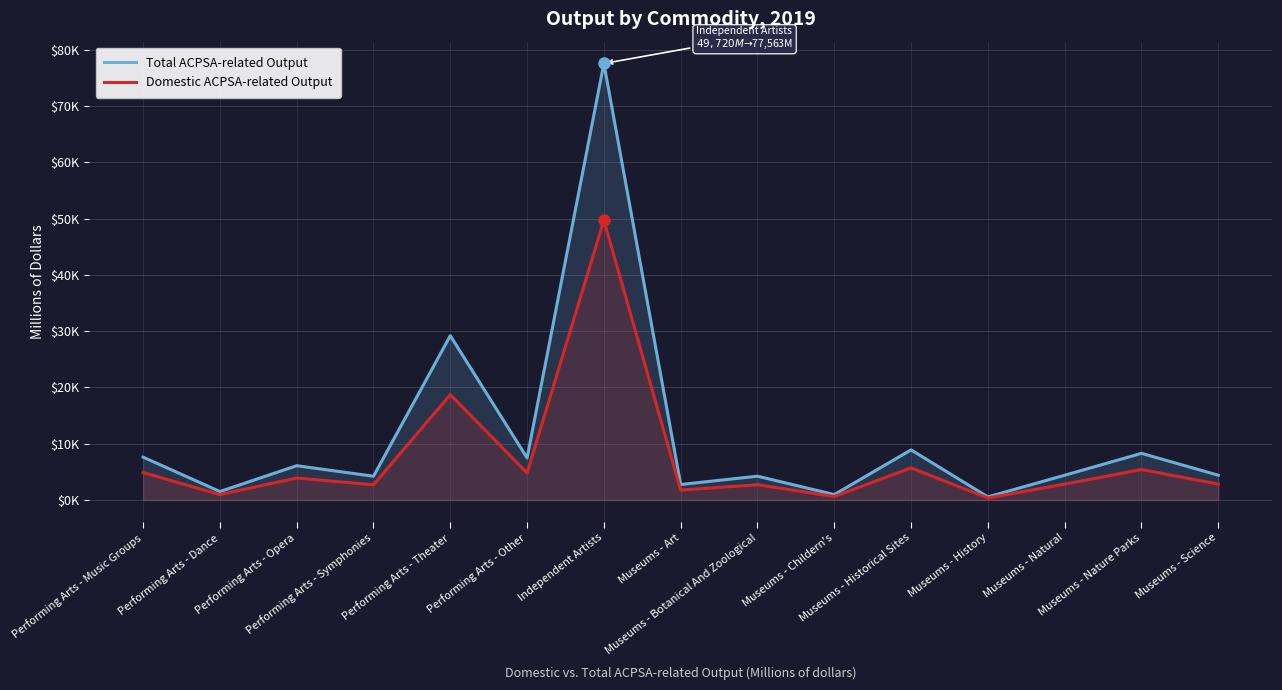

True or false: Total ACPSA-related Output has more than 1 points higher than both neighbors.

True